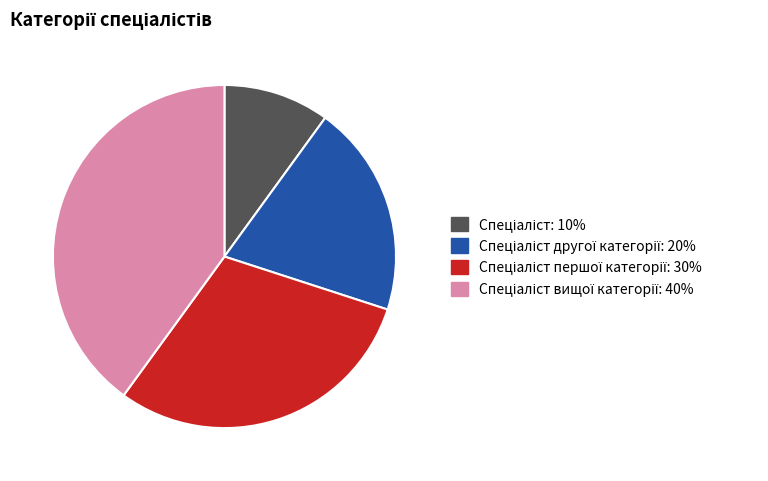

Is there any slice that represents more than half of the pie?

No